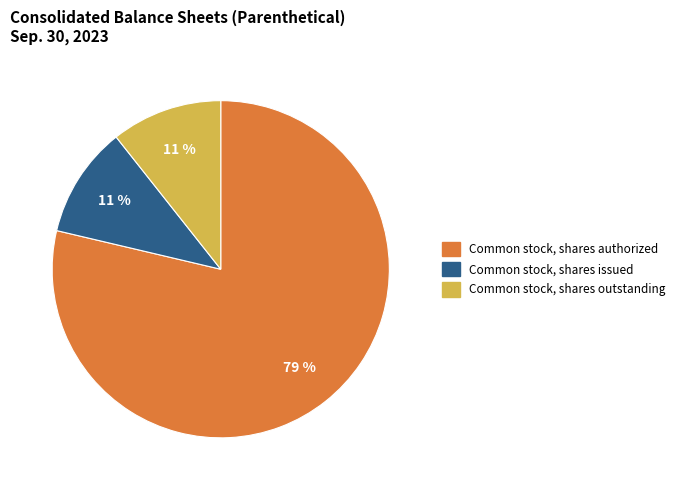

Does any single category account for the majority?

Yes